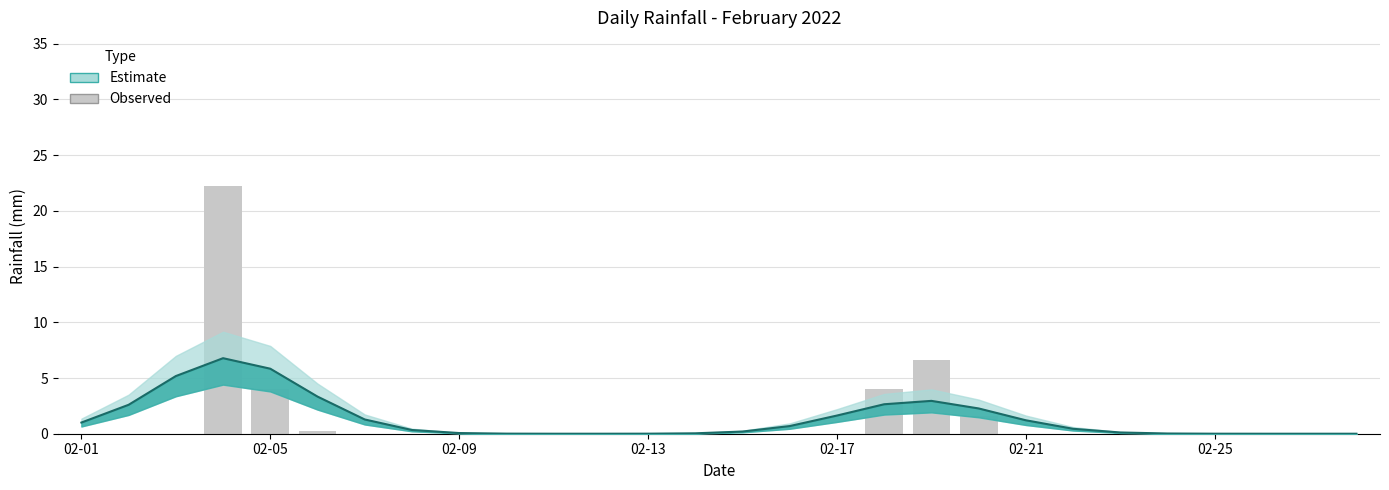

How many bars are there in total?

28